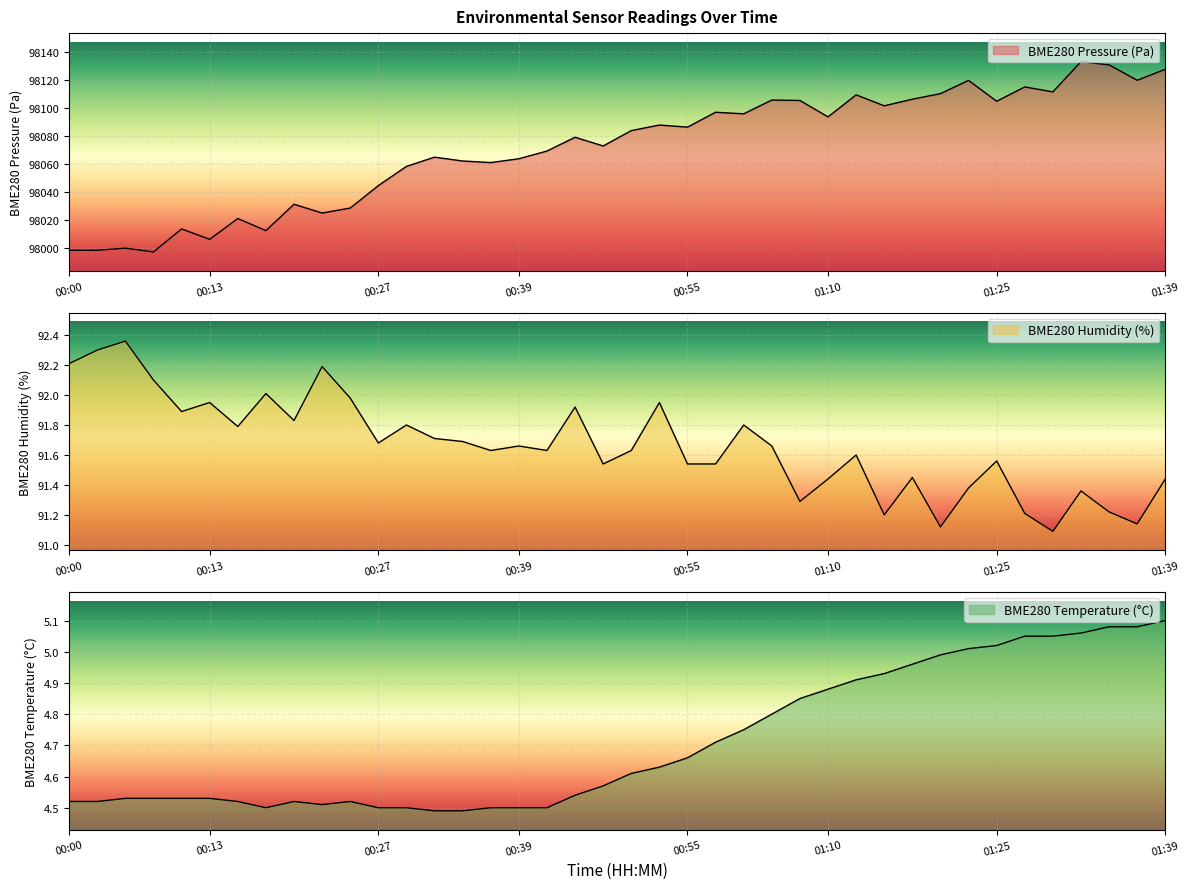

Which series changed the most between 00:22 and 01:32?

BME280_pressure